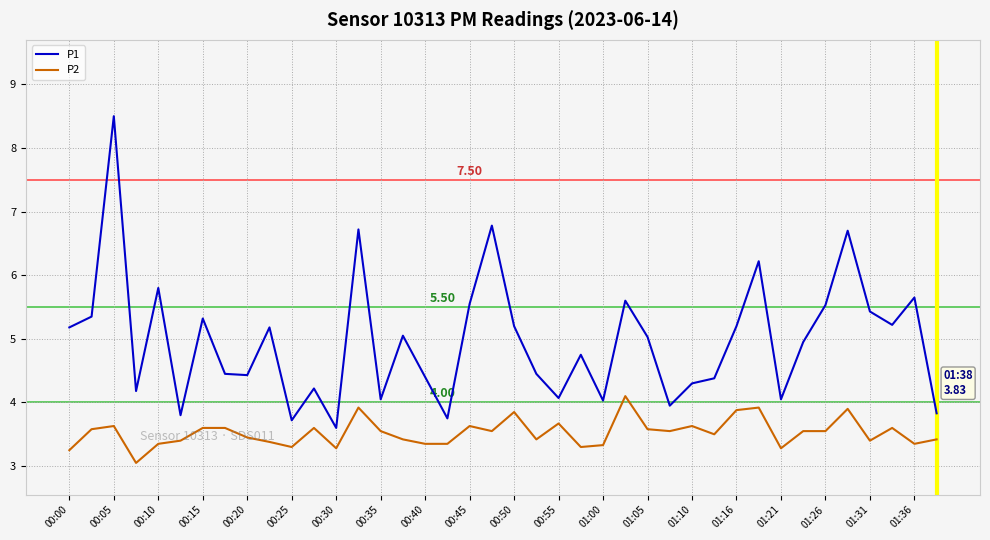

Is this an area chart (filled region under the line)?

No